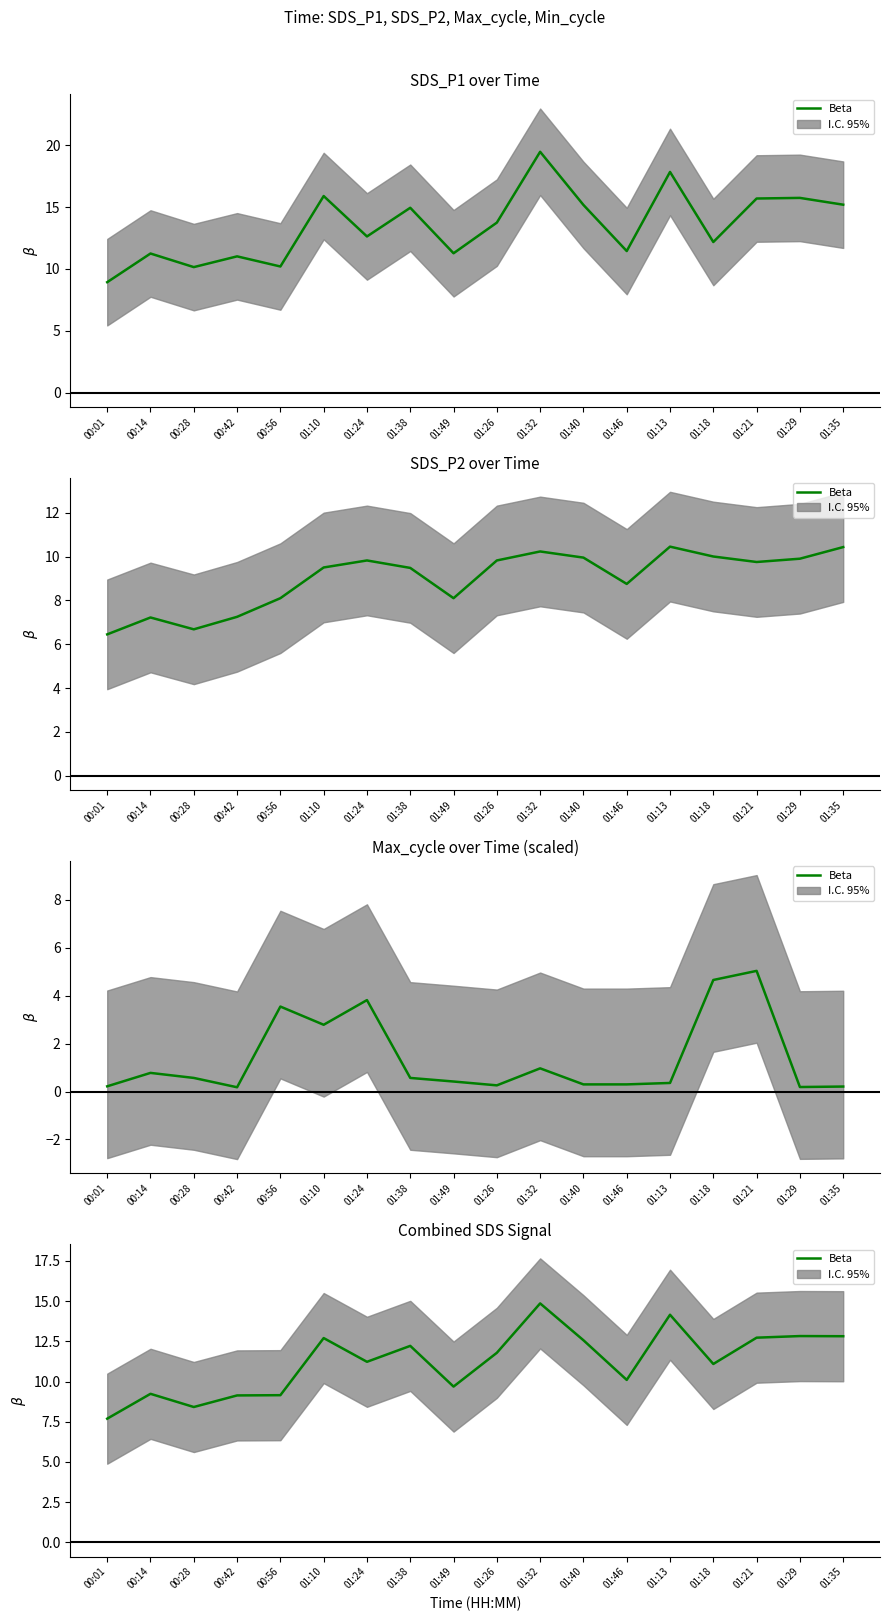

What is the average value?

11.2